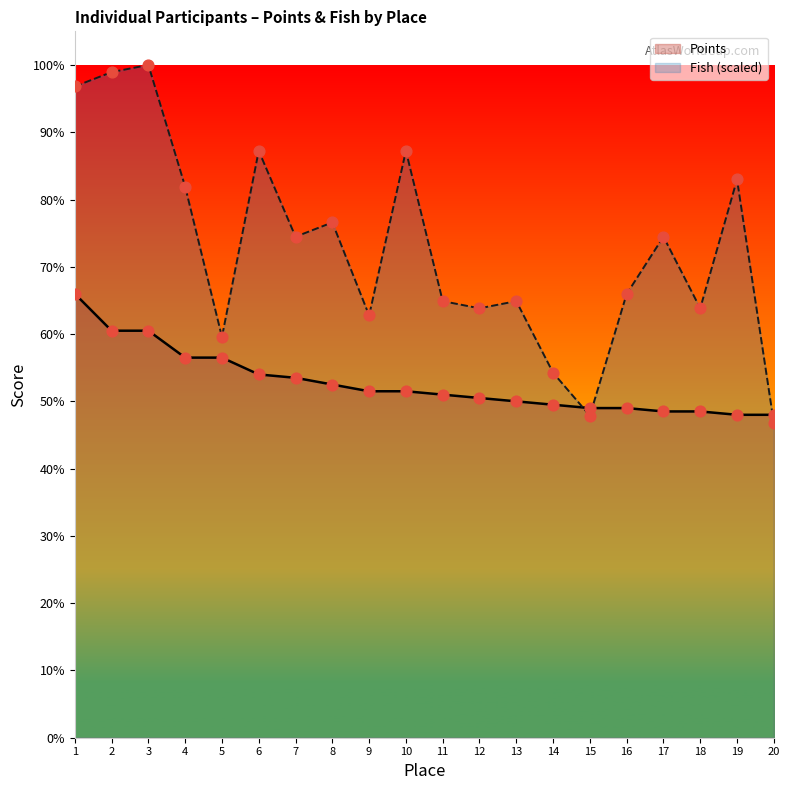

At which category is the sum across all series the highest?

1